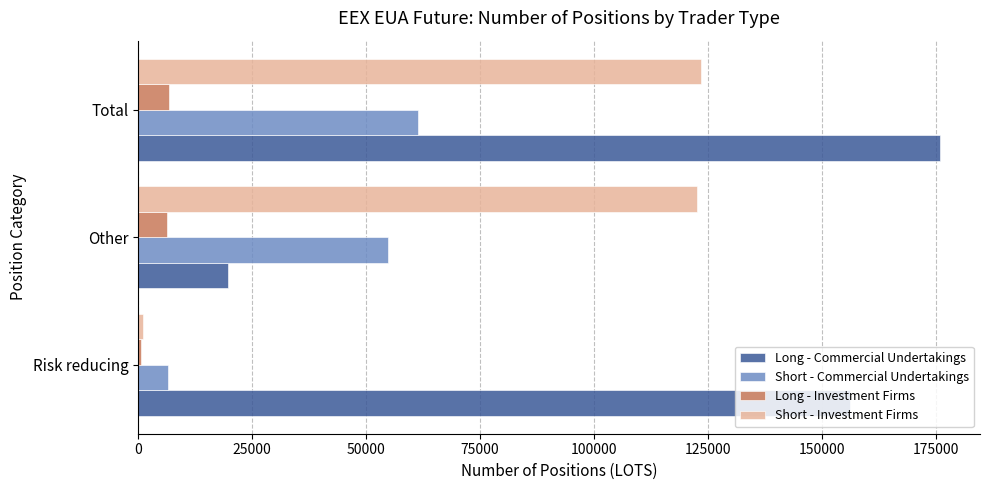

The value of Short - Investment Firms at Total is 123481. True or false?

True